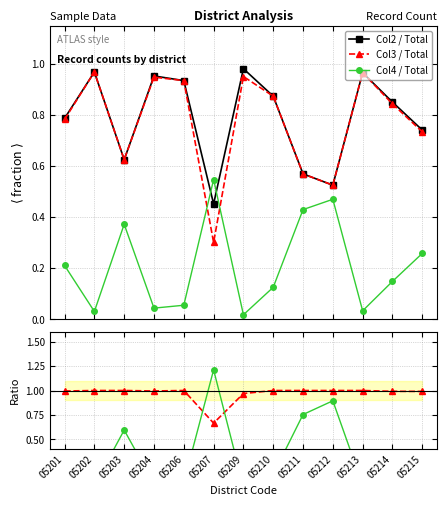

True or false: Col3 / Total and Col4 / Total cross at least once.

True